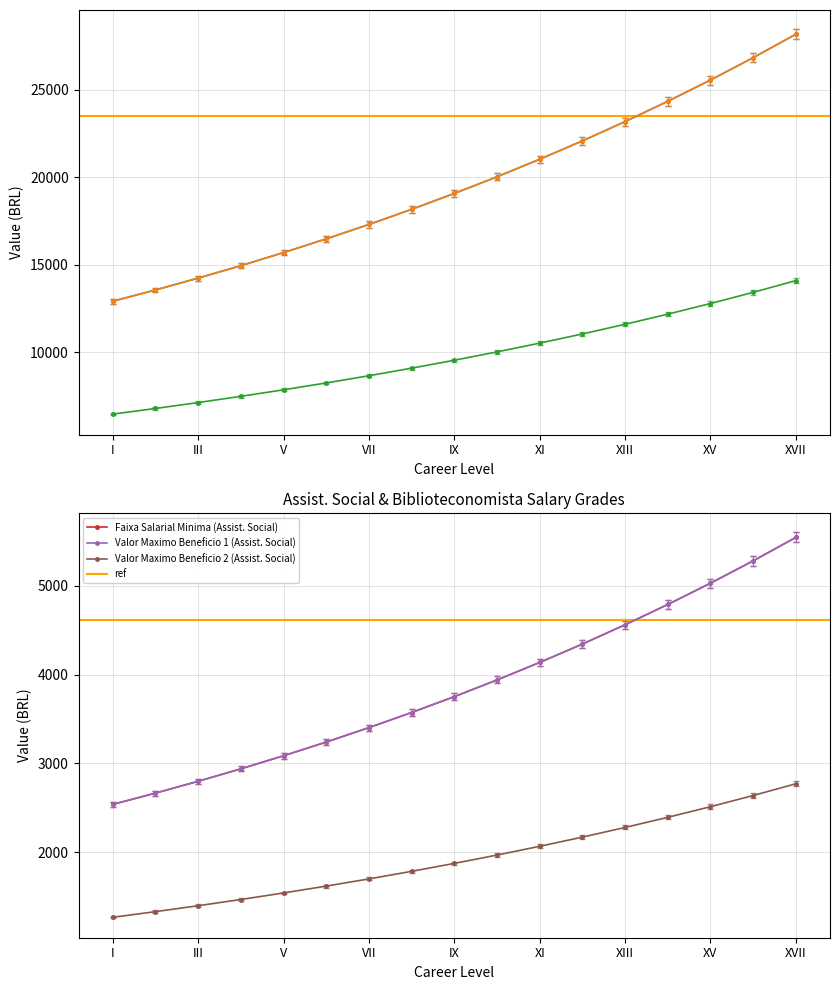

Rank the categories by Valor Maximo Beneficio 1 (Advogado) value from highest to lowest.

XVII, XVI, XV, XIV, XIII, XII, XI, X, IX, VIII, VII, VI, V, IV, III, II, I